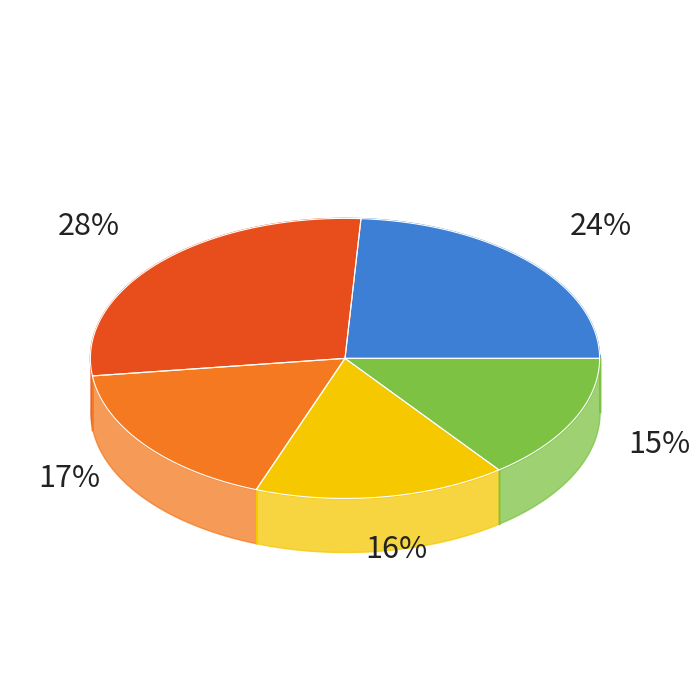

Is Georgia Cross #1 - Dahlonega the majority of the pie?

No